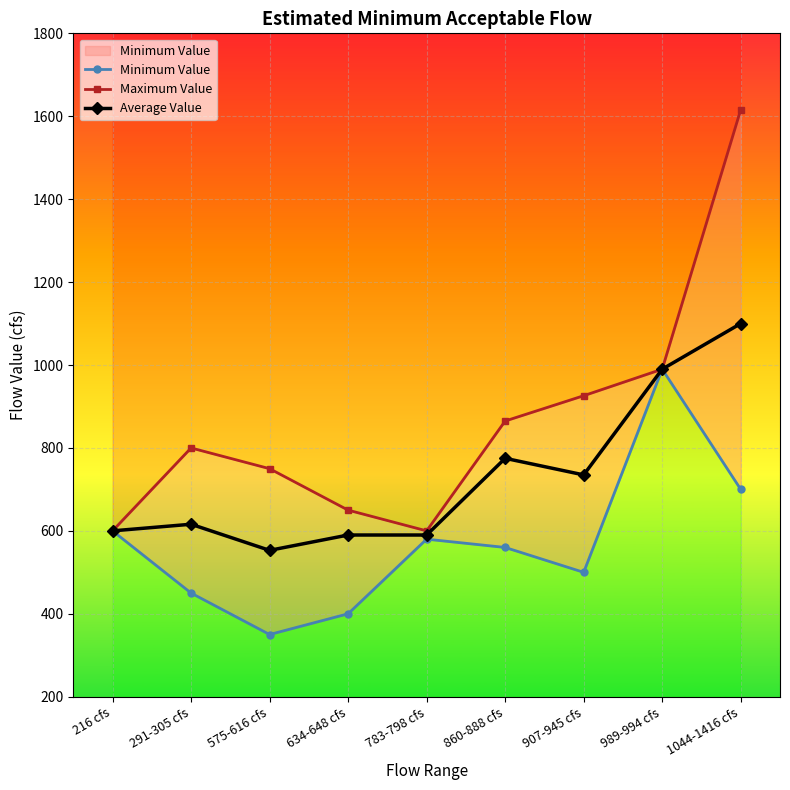

What is the label of the 8th point from the right?

291-305 cfs